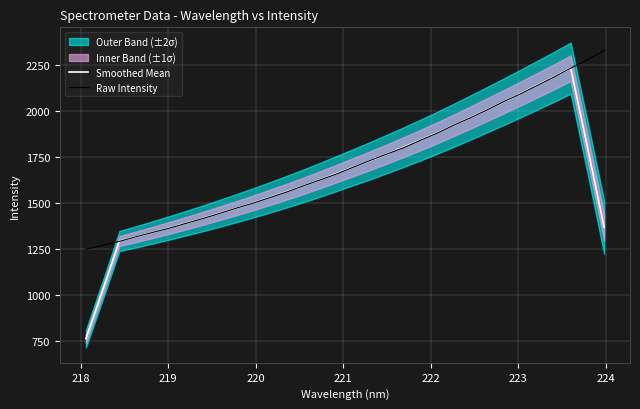

What is the difference between the maximum and minimum values in the Raw Intensity series?

1080.4